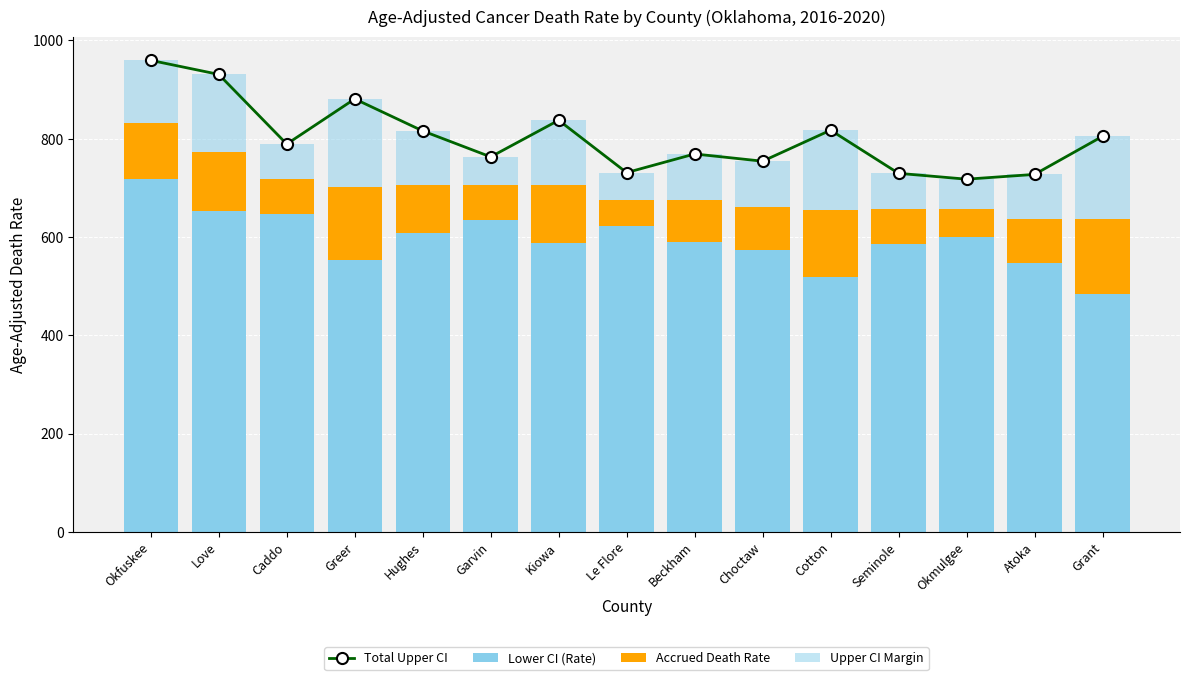

What is the sum of the Accrued Death Rate values at Choctaw and Atoka?

178.0